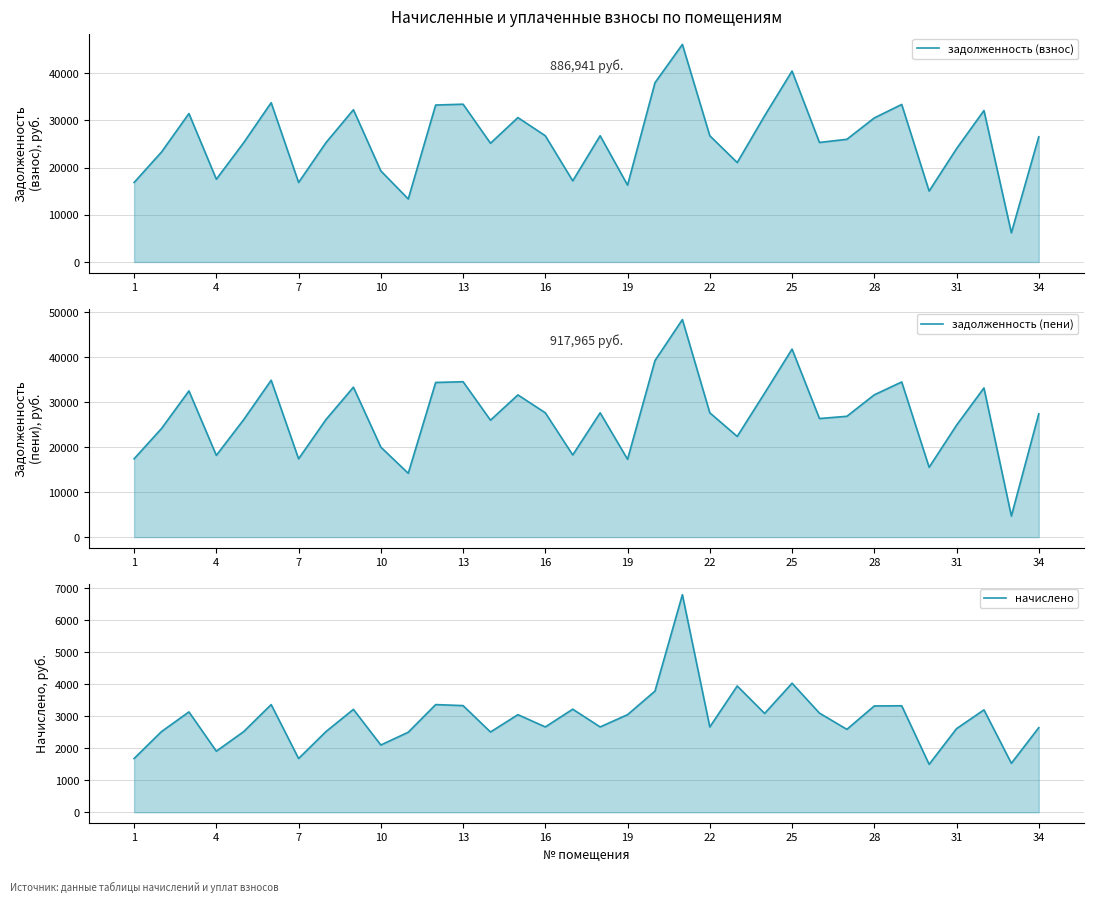

In задолженность (взнос), how many points are higher than both neighbors (excluding endpoints)?

10